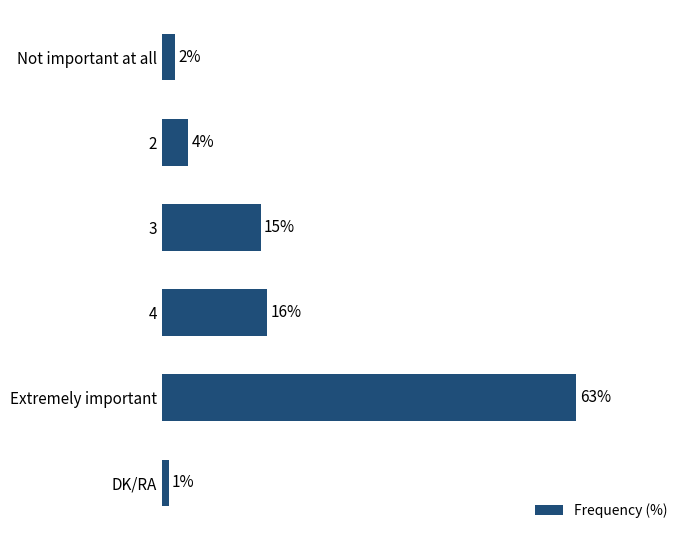

List the labels in order of value, largest first.

Extremely important, 4, 3, 2, Not important at all, DK/RA